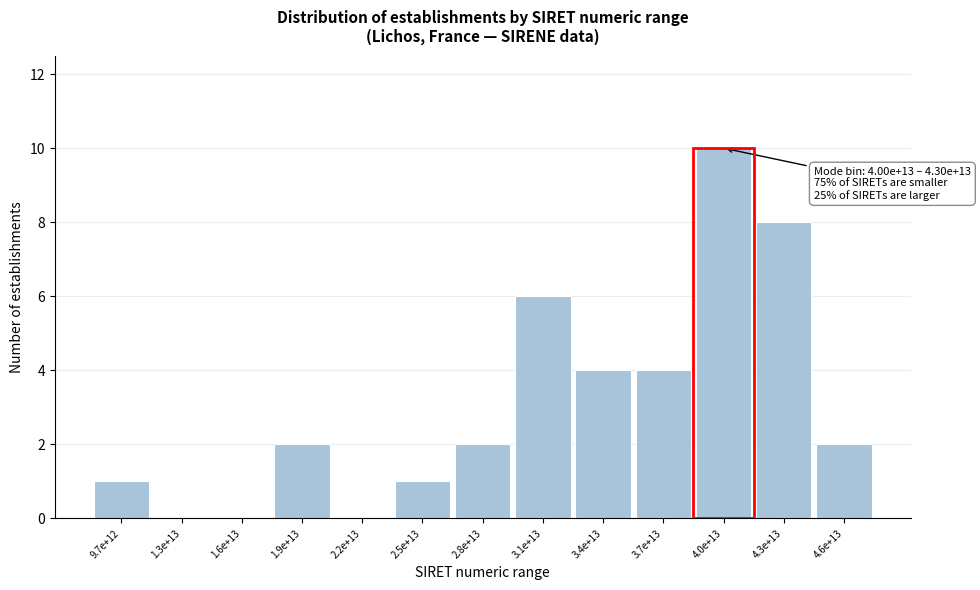

Reading left to right, list all the values displayed in this chart.

9.7e+12=1	1.3e+13=0	1.6e+13=0	1.9e+13=2	2.2e+13=0	2.5e+13=1	2.8e+13=2	3.1e+13=6	3.4e+13=4	3.7e+13=4	4.0e+13=10	4.3e+13=8	4.6e+13=2